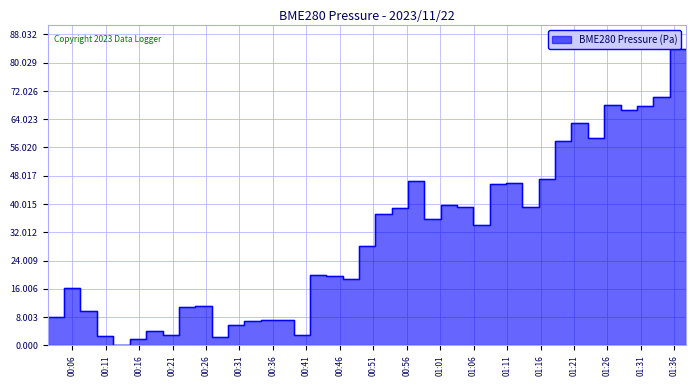

True or false: there are more than 2 points higher than both neighbors.

True